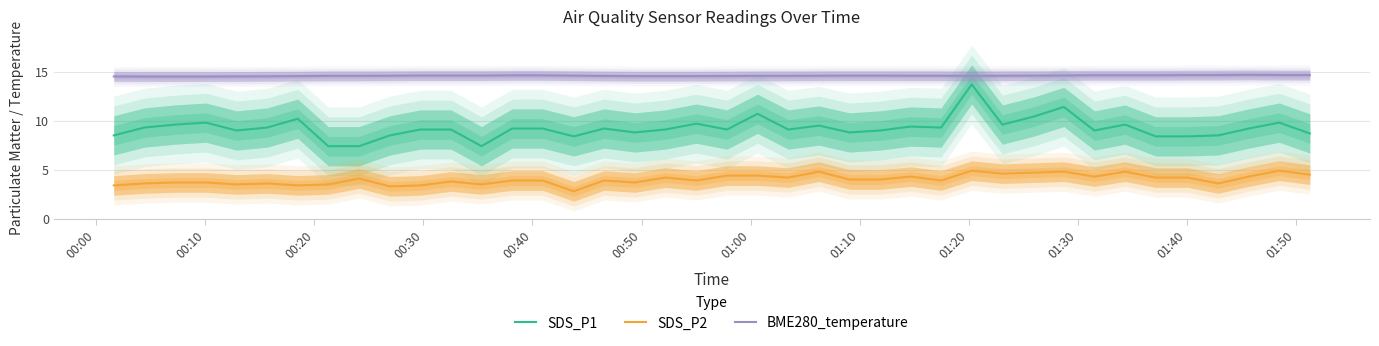

True or false: BME280_temperature and SDS_P1 intersect in this chart.

False